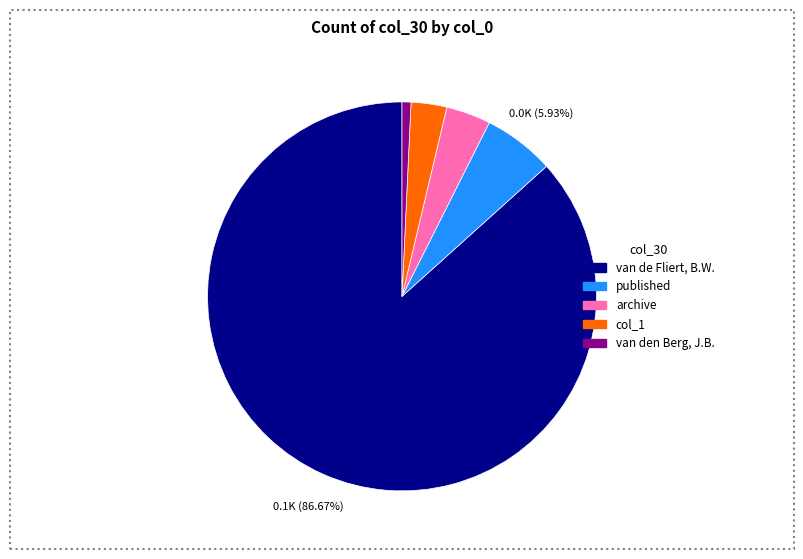

Do archive and van de Fliert, B.W. together represent more than half of the pie?

Yes